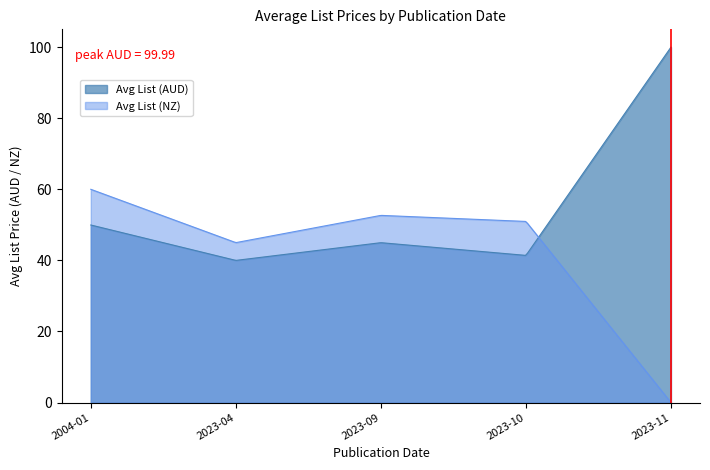

True or false: Avg List (AUD) and Avg List (NZ) intersect in this chart.

True